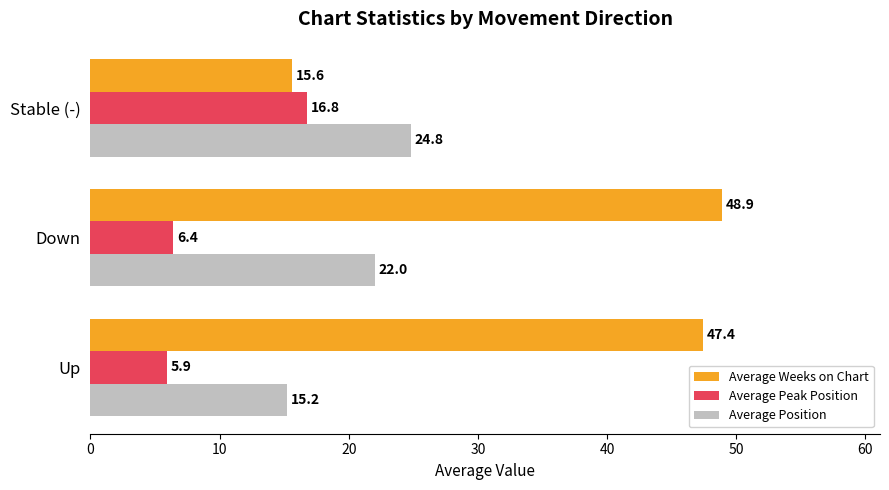

List the series in order of their peak value, lowest first.

Average Peak Position, Average Position, Average Weeks on Chart